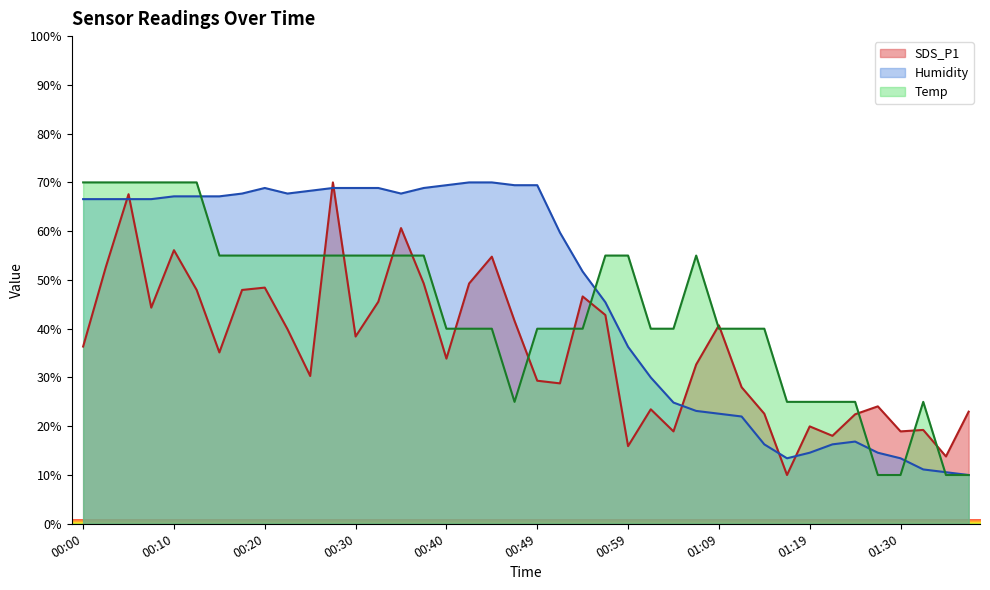

At which label does SDS_P1 reach its peak?

00:27